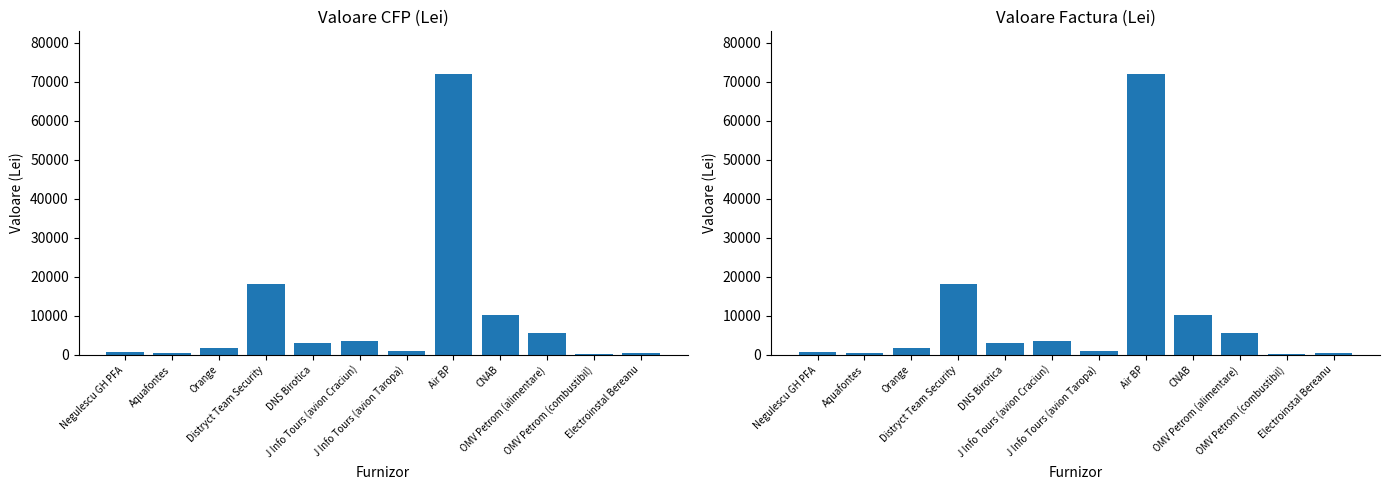

What are all the series names shown in the legend?

Valoare CFP, Valoare Factura